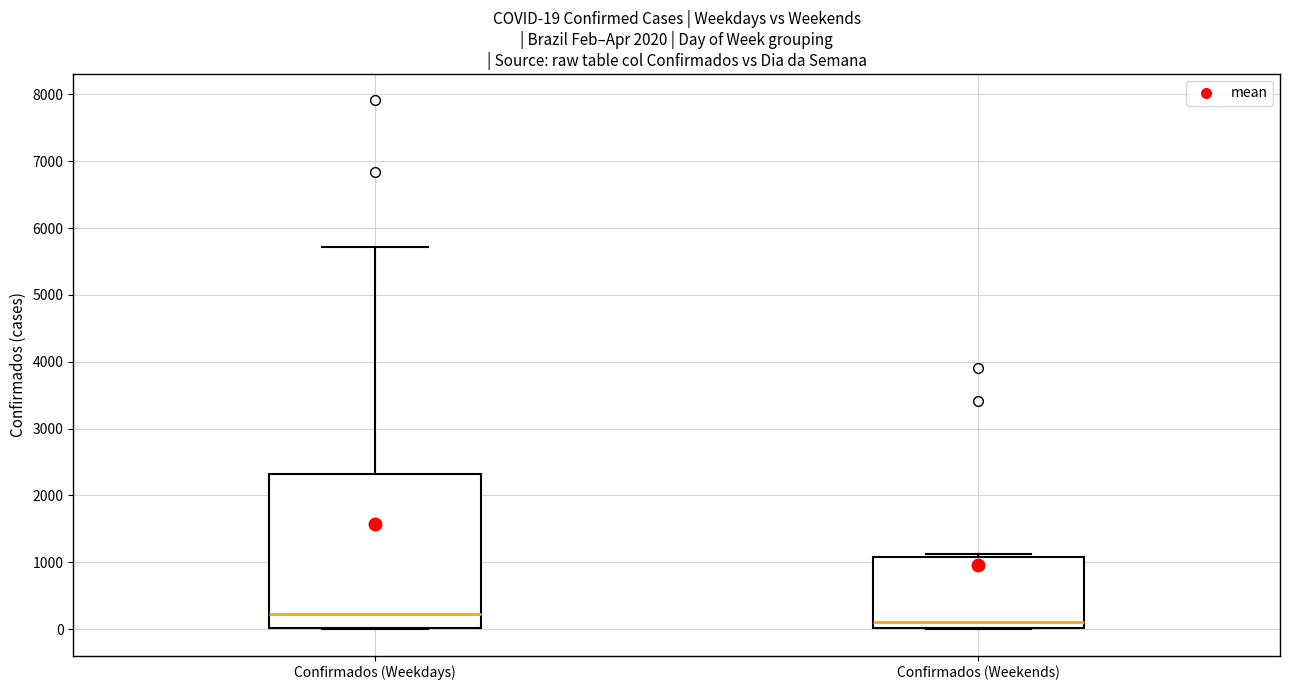

Which box's median line is the highest?

Confirmados (Weekdays)